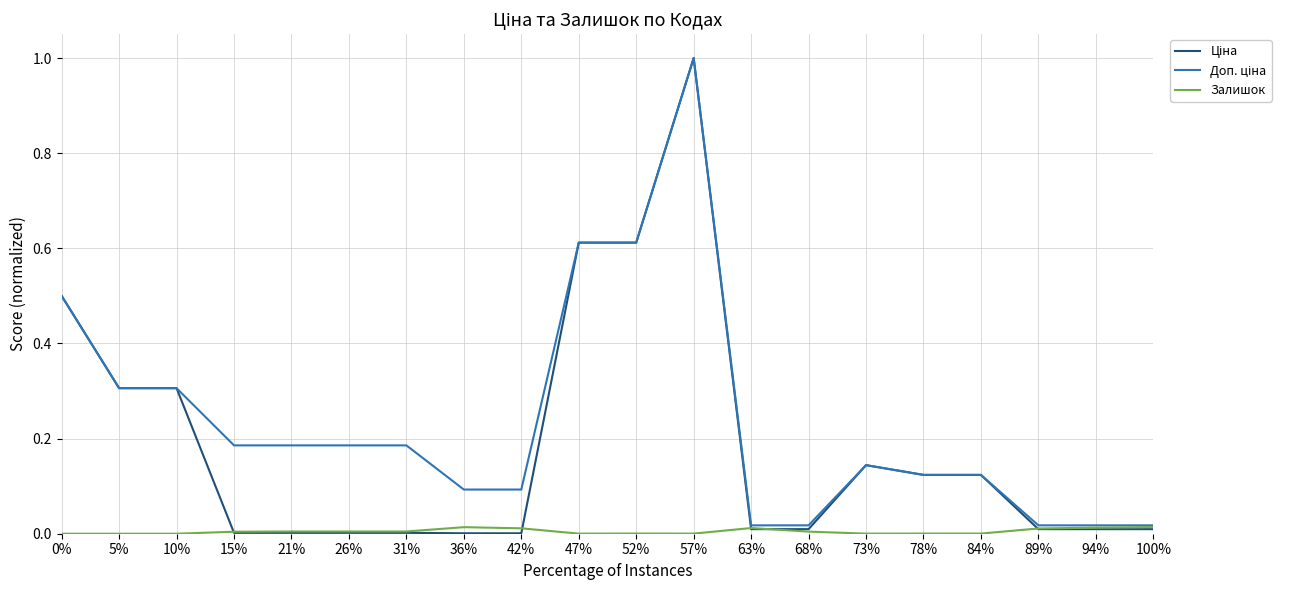

What is the maximum value shown in the chart?

1.0